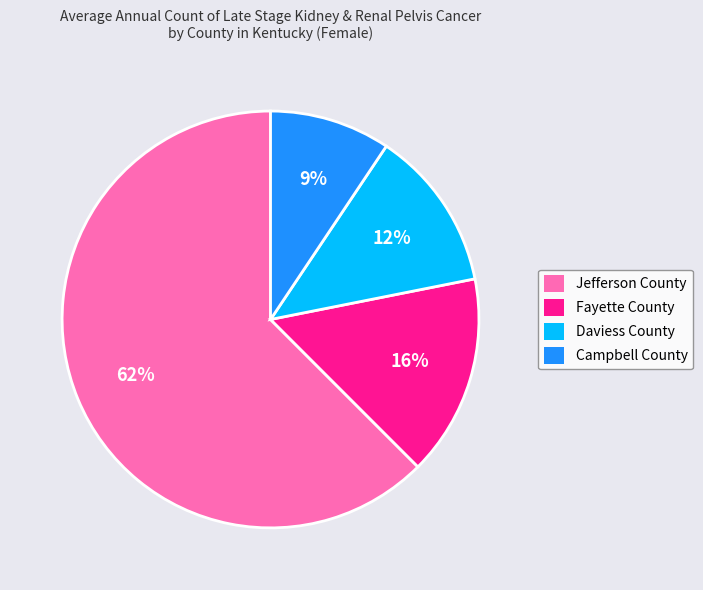

To the nearest percent, what percentage of the pie is Fayette County?

16%